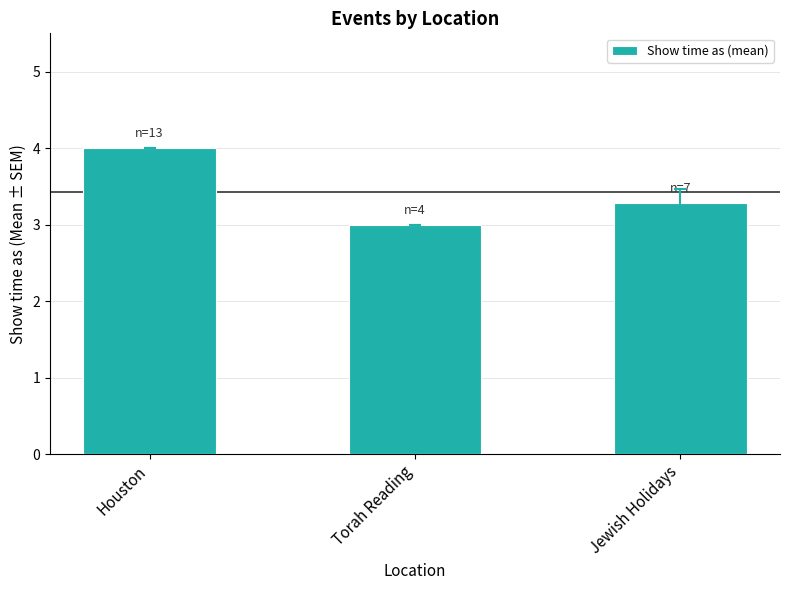

What is the change in value from Houston to Torah Reading?

-1.0